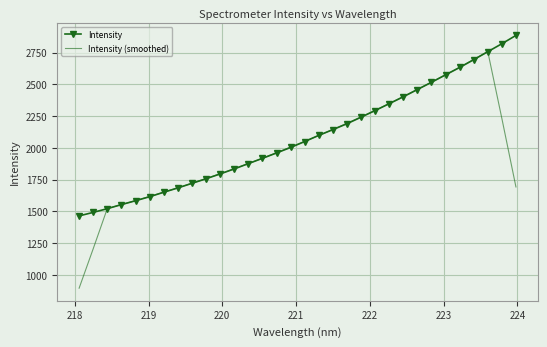

What is the maximum value for Intensity?

2886.1